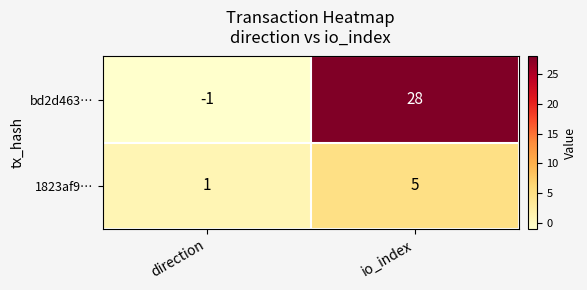

Is it true that bd2d463… equals 0 at direction?

False